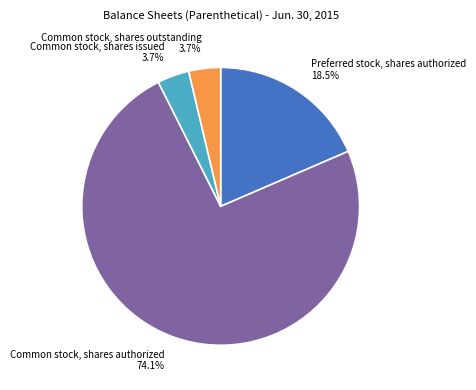

Which slice is the largest?

Common stock, shares authorized